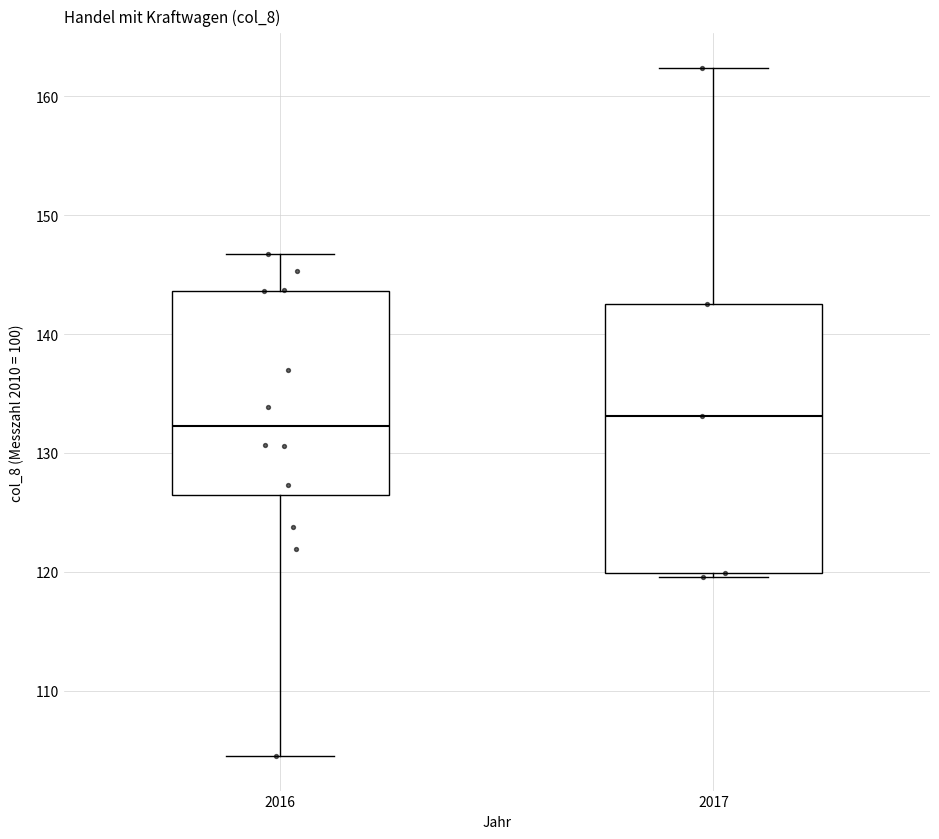

Reading left to right, transcribe this box plot: for each box, give where its median line is, the range the box spans, and where its two whiskers end, as read against the y-axis. The values are not printed on the chart, so give them approximately, as read against the axis.

2016: median 132, box 126 to 144, whiskers 105 to 147
2017: median 133, box 120 to 143, whiskers 120 (just below the box's lower edge) to 162